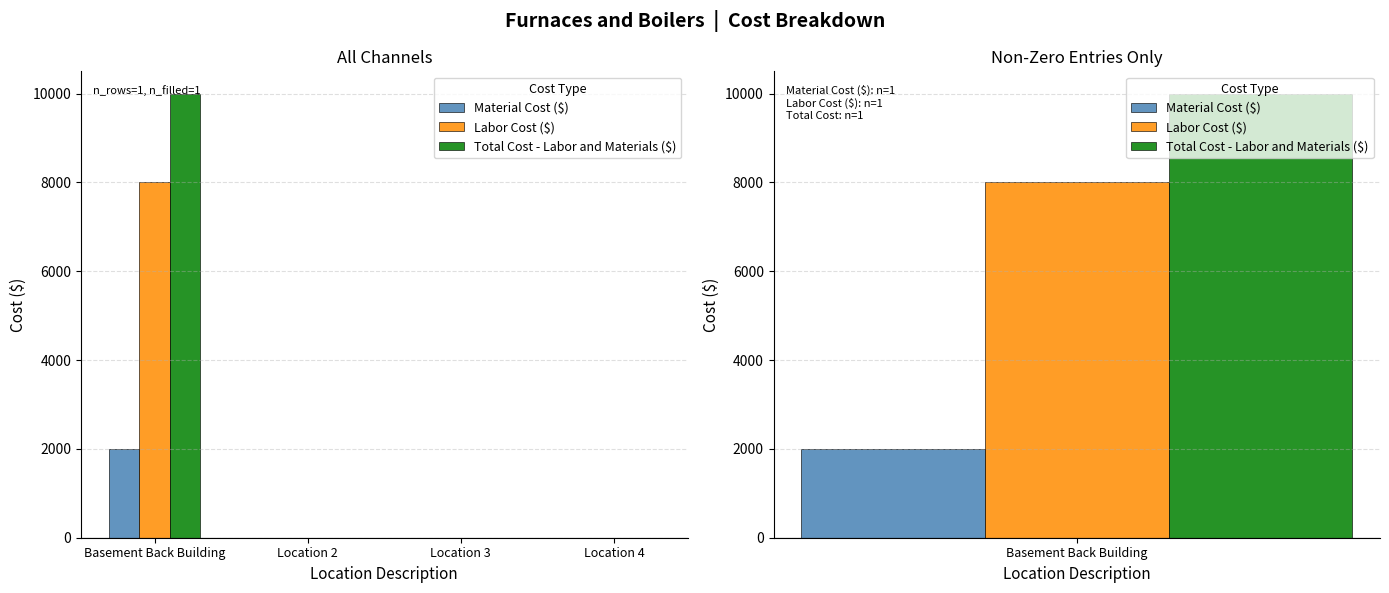

At which category is the sum across all series the highest?

Basement Back Building